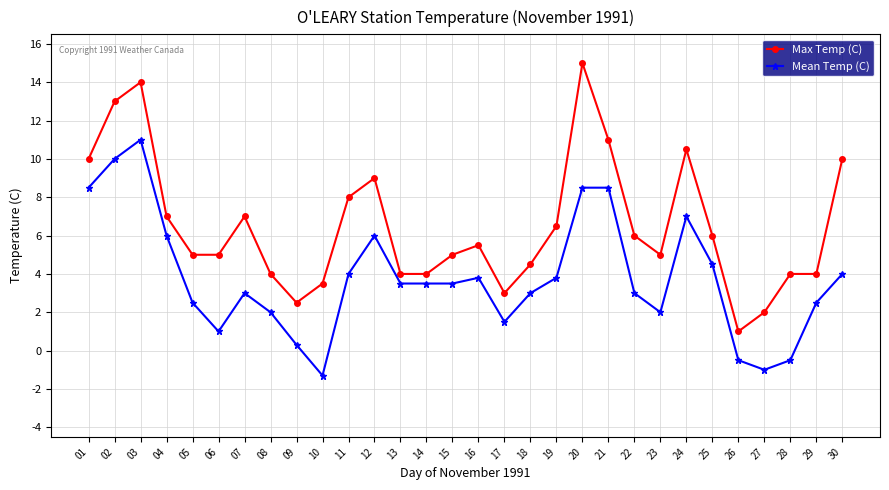

What is the lowest value of the Max Temp (C) series?

1.0